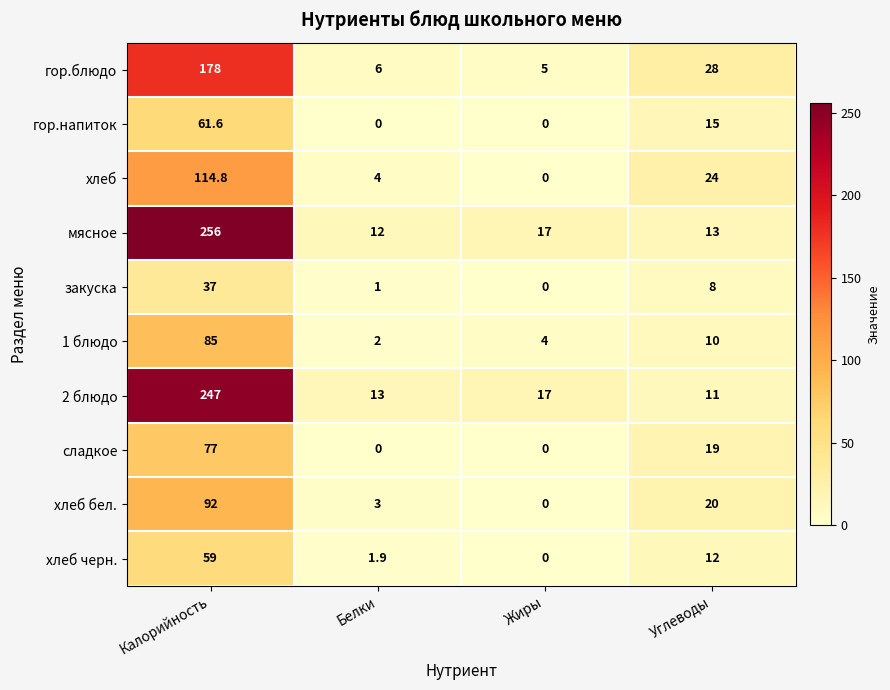

Between Калорийность and Белки, which series saw the biggest shift?

мясное